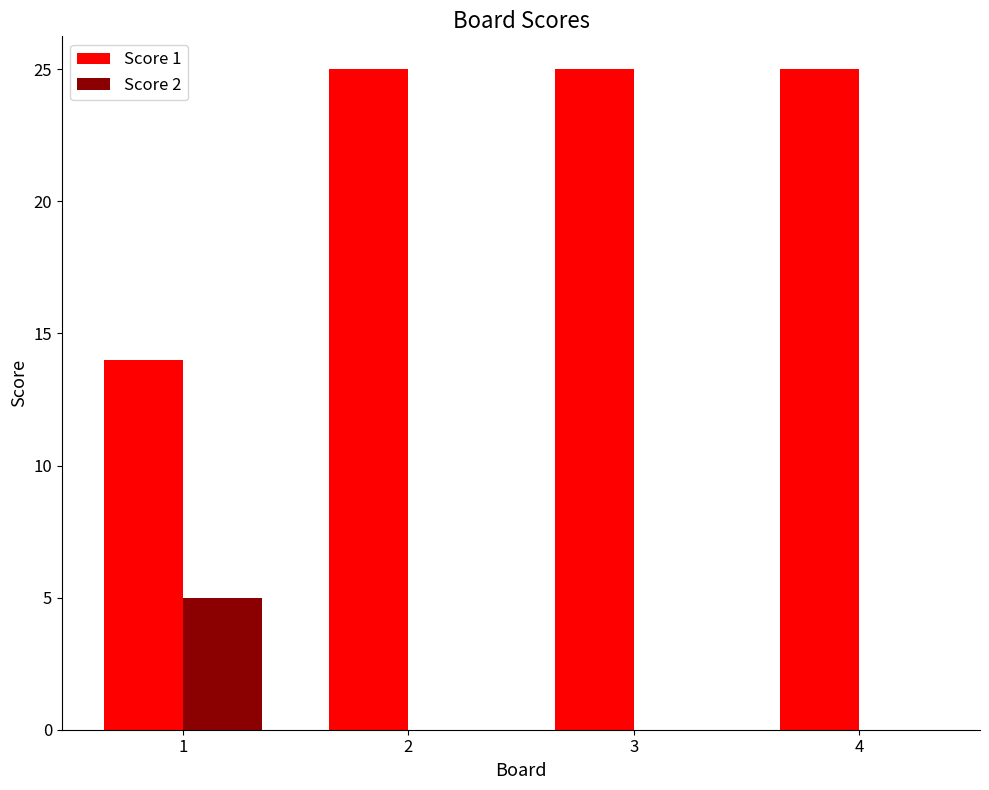

What is the total value across all series at 4?

25